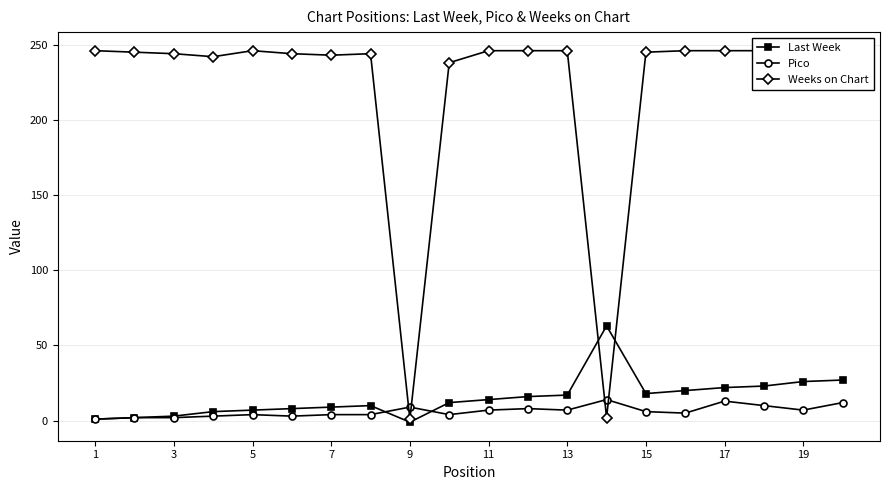

True or false: Pico has more than 0 interior local peaks.

True